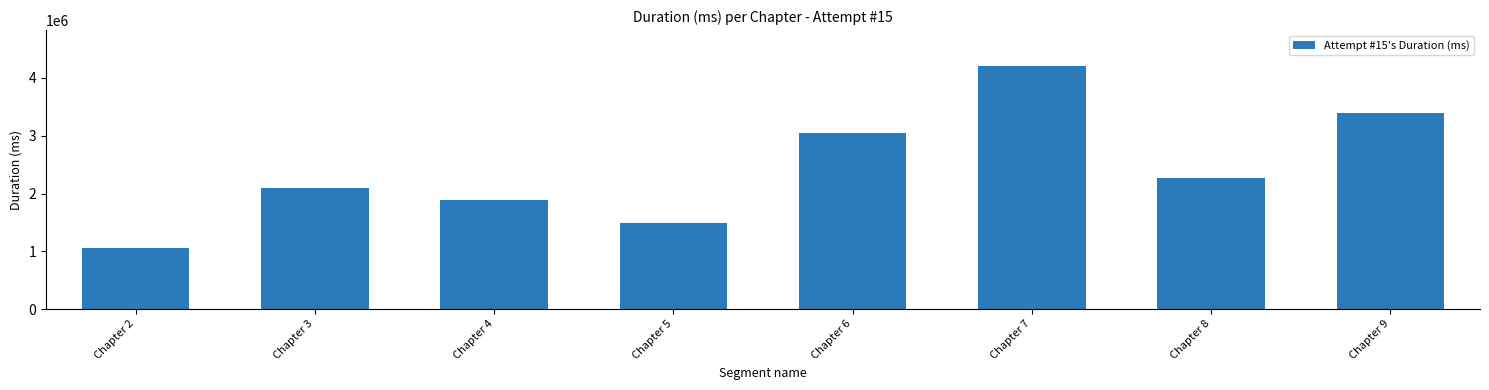

What is the smallest value displayed?

1053852